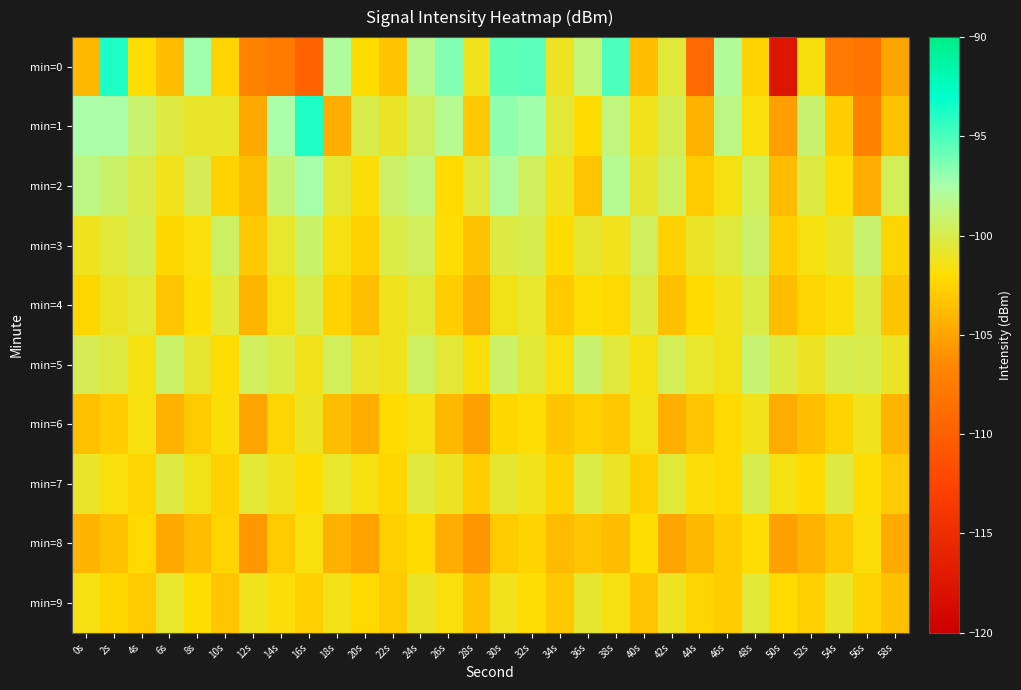

Between 36s and 18s, which is larger?

18s